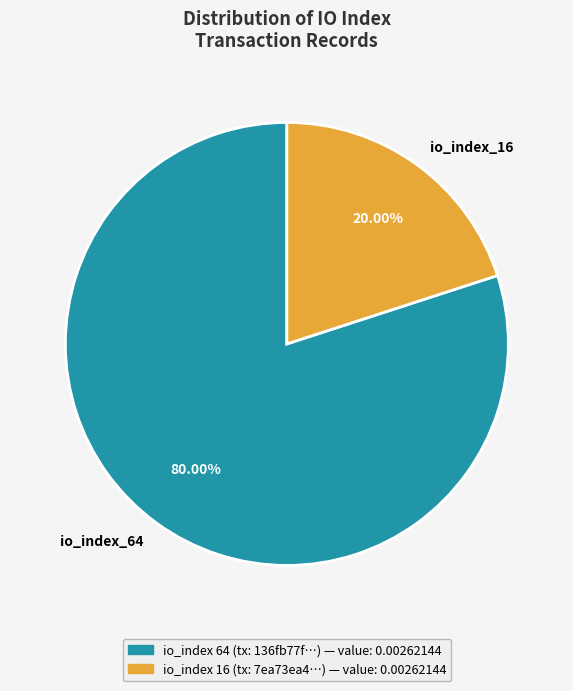

To the nearest percent, what portion does io_index_64 represent?

80%